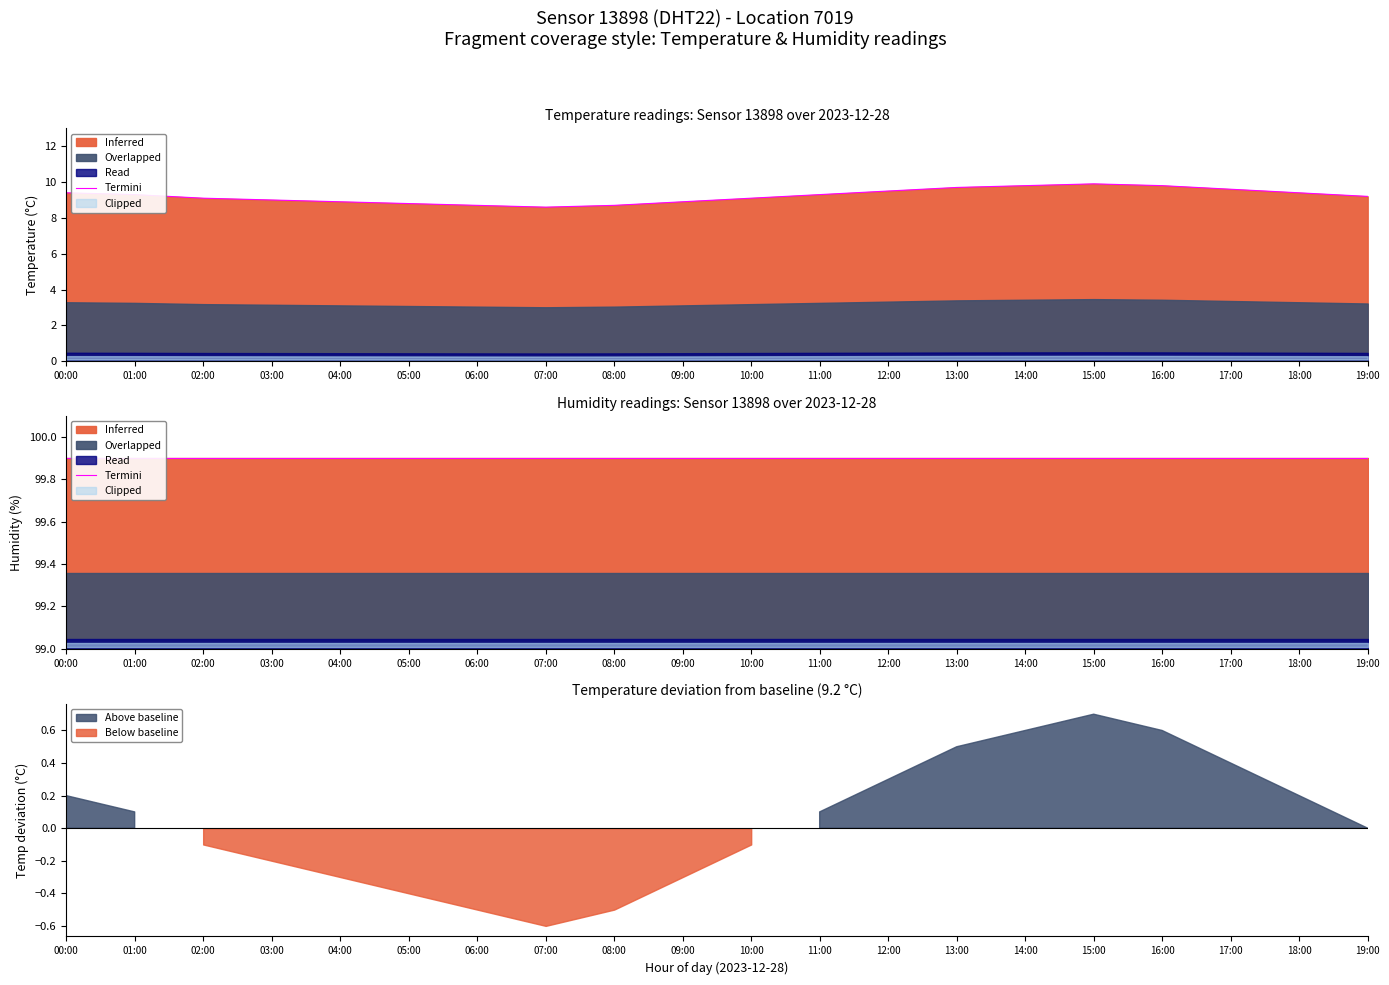

Does the chart have visible grid lines?

No